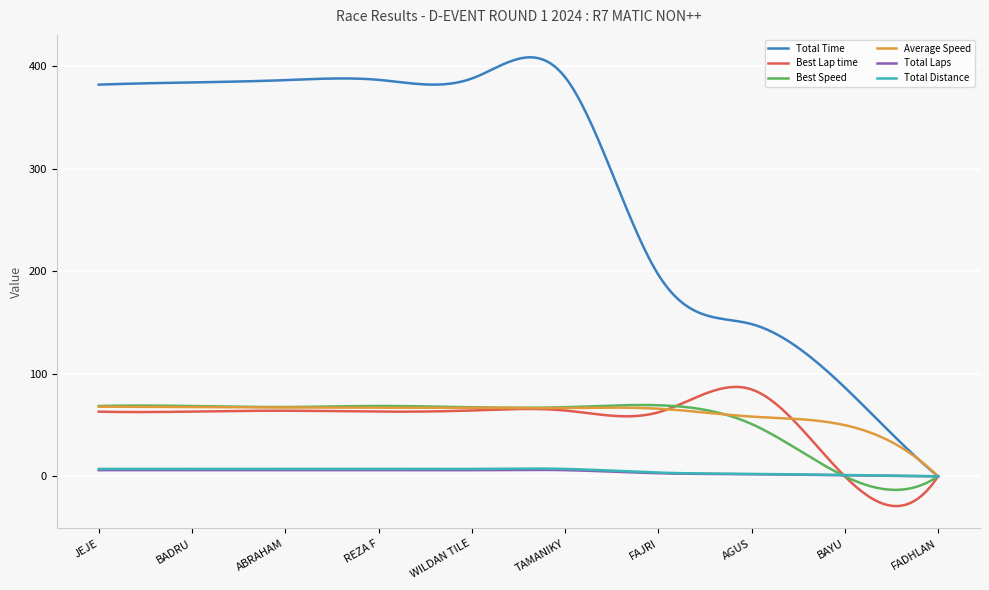

Which series has the widest spread of values?

Total Time